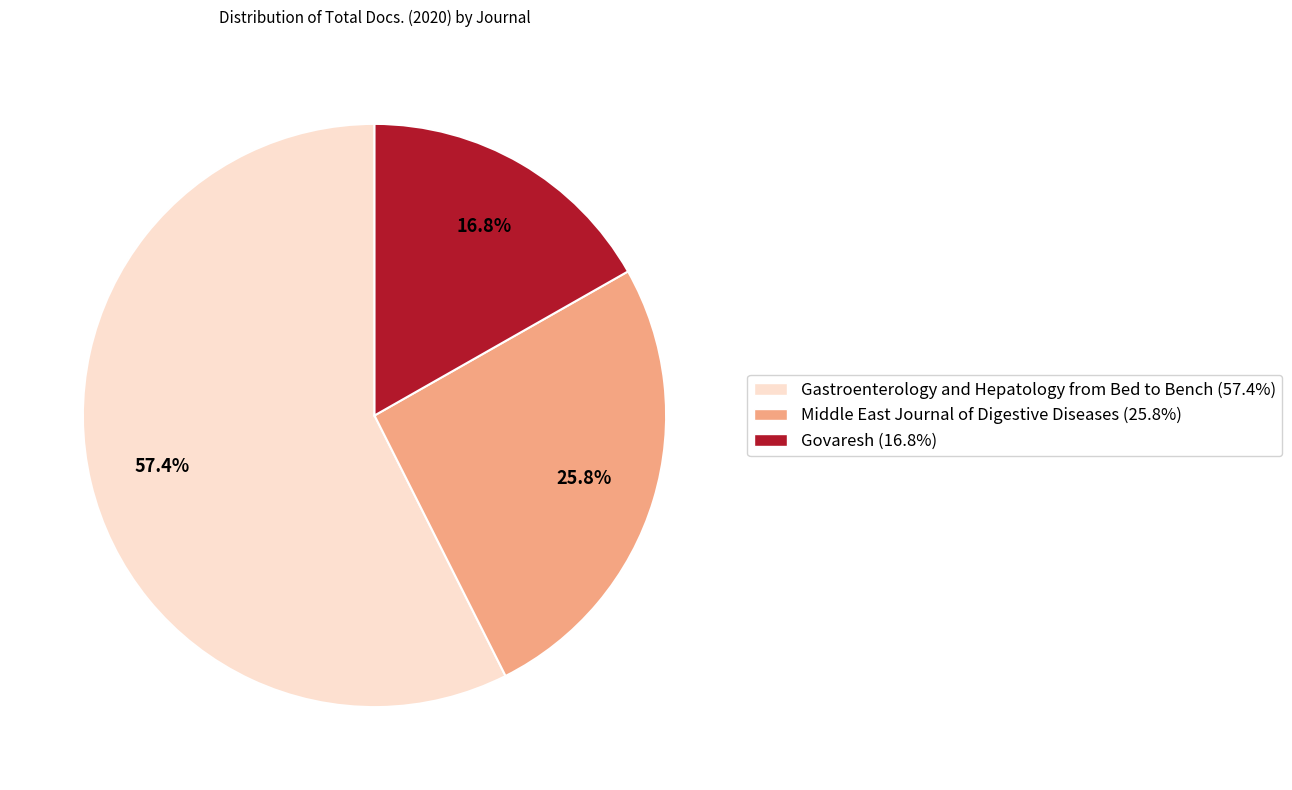

The Gastroenterology and Hepatology from Bed to Bench slice represents 43% of the pie. True or false?

False